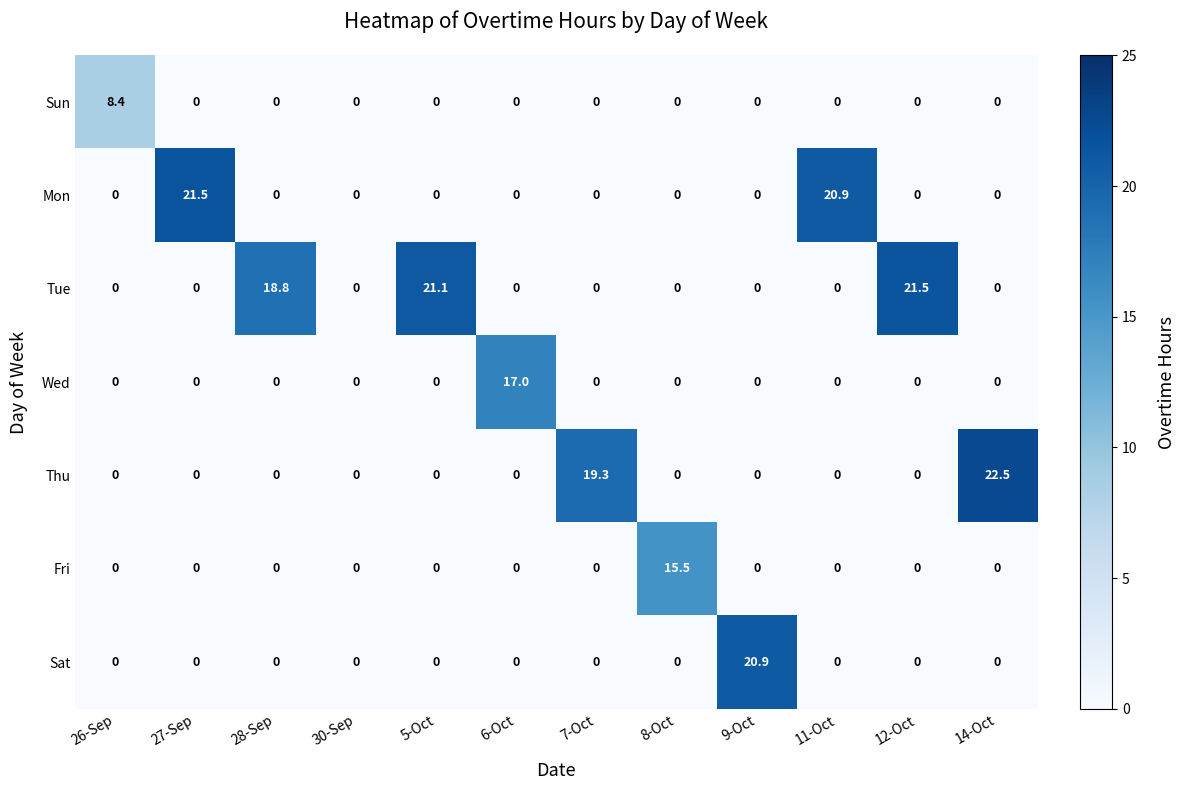

What is the difference between the highest and lowest values at 26-Sep?

8.4